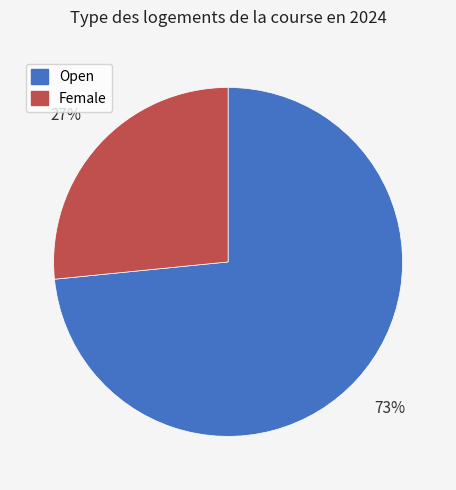

Does any single category account for the majority?

Yes